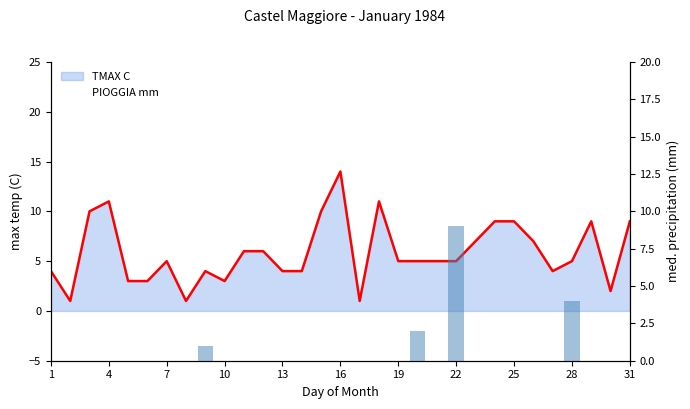

True or false: PIOGGIA mm has a value of 3 at 13.

False